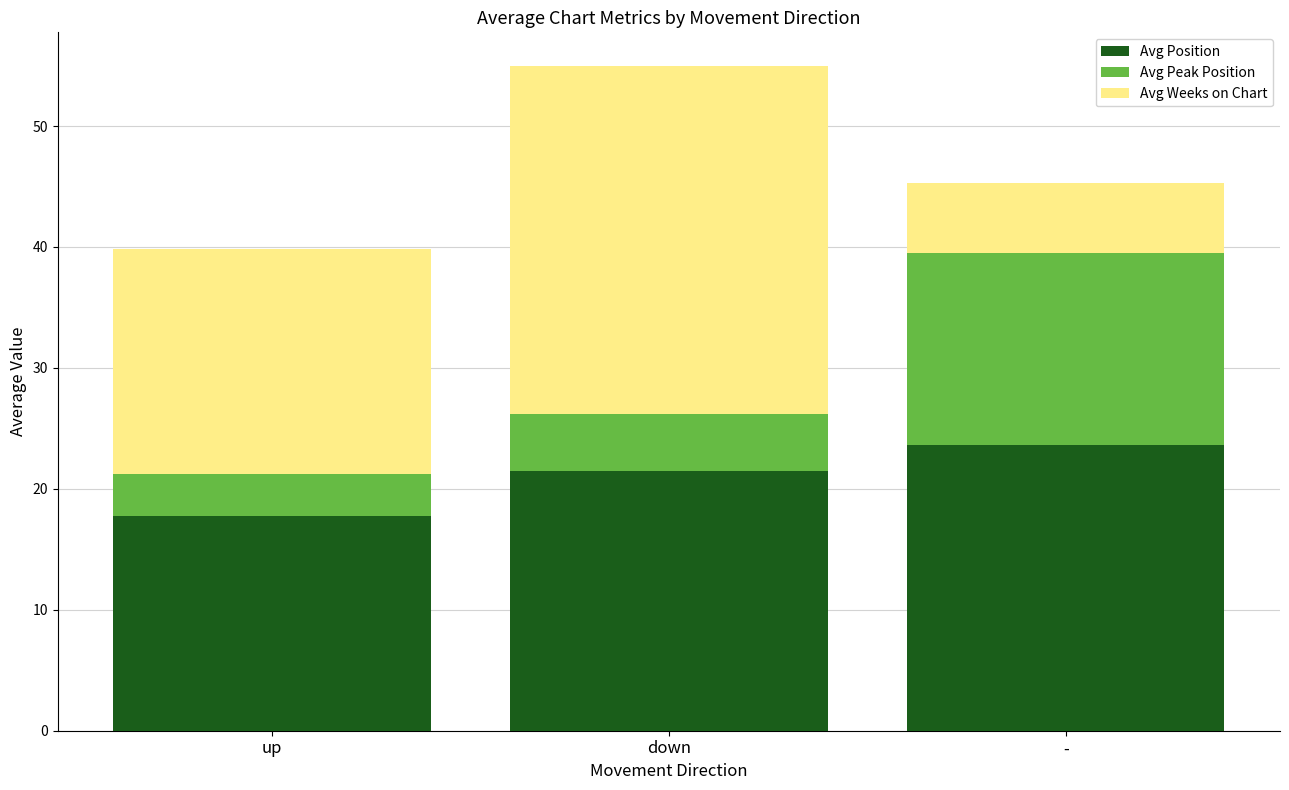

What is the sum of the Avg Position values at down and -?

45.1